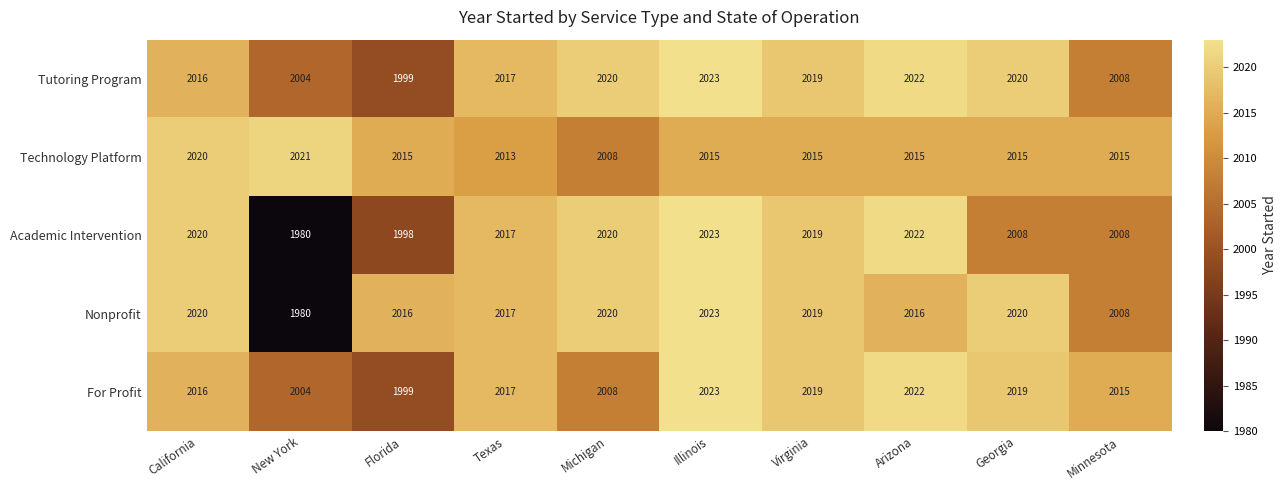

What is the sum of all Nonprofit values?

20139